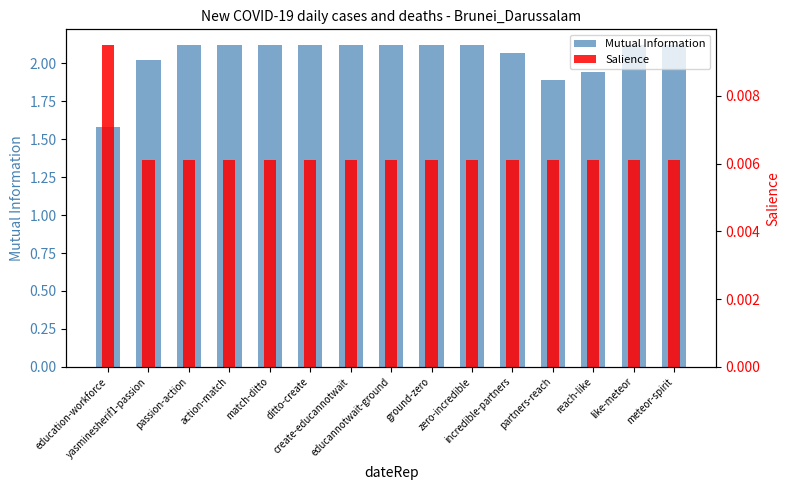

Which series has the largest total across all categories?

Mutual Information